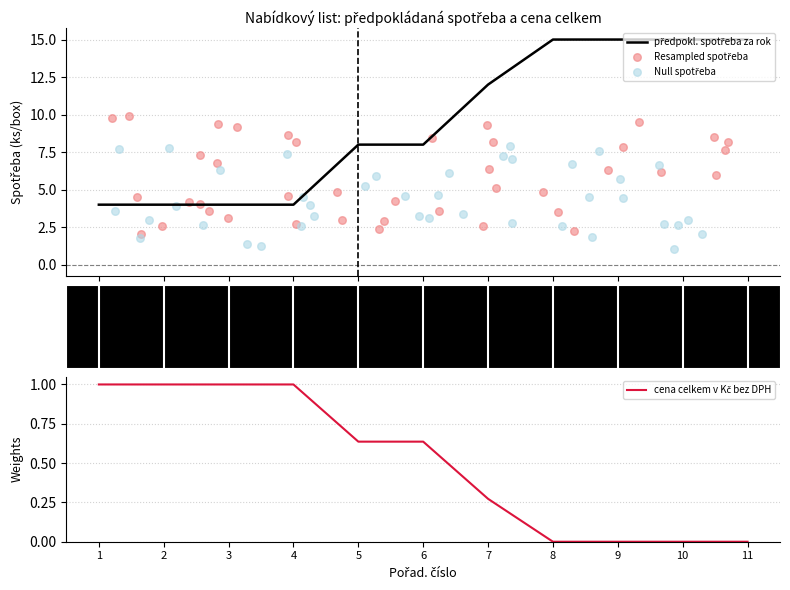

Which has a higher value, 2 or 6?

6